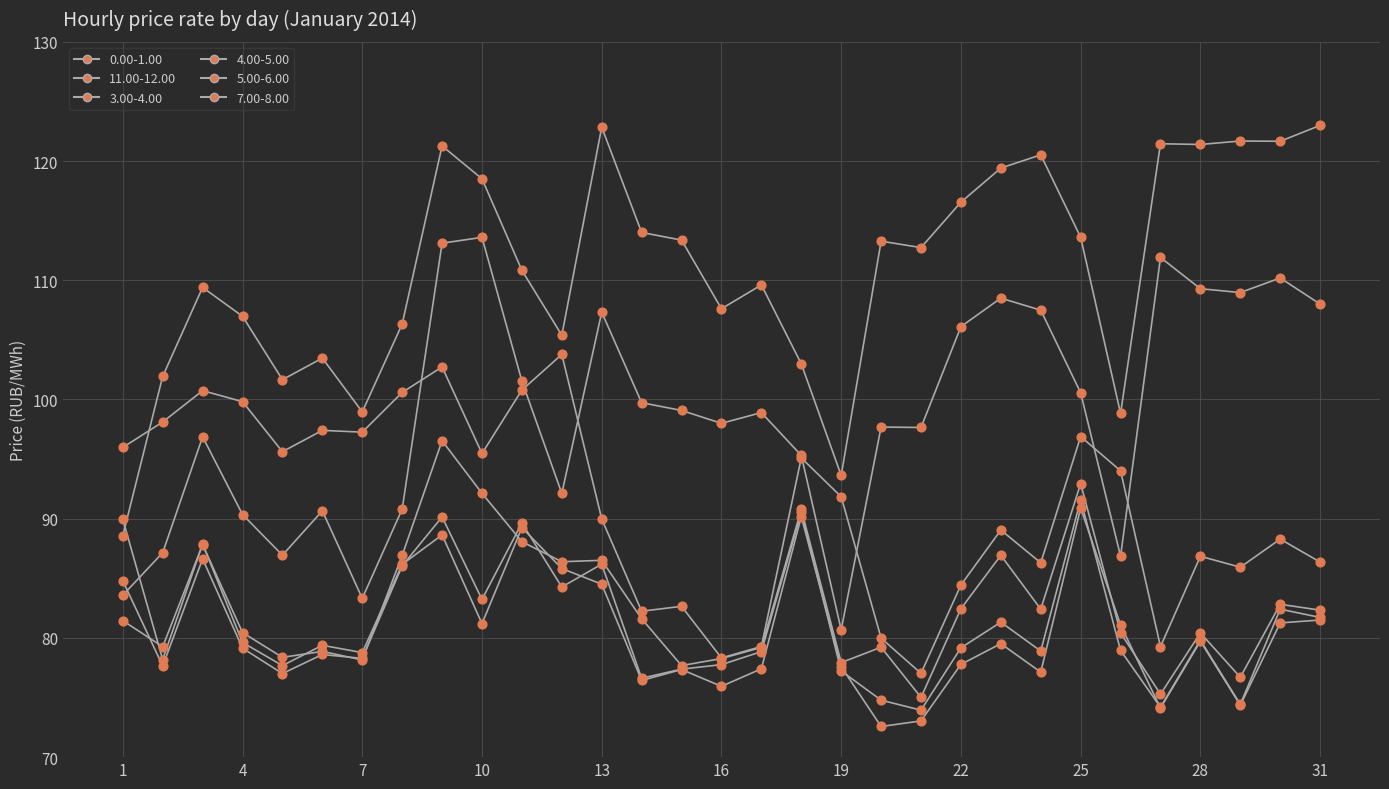

How many lines are shown in the chart?

6